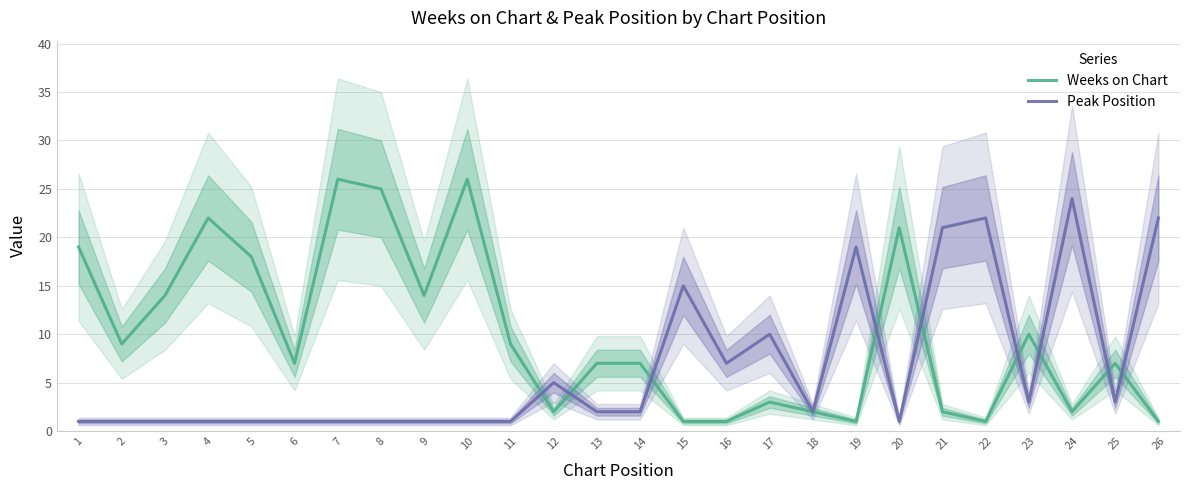

At which label is Peak Position closest to 12?

17